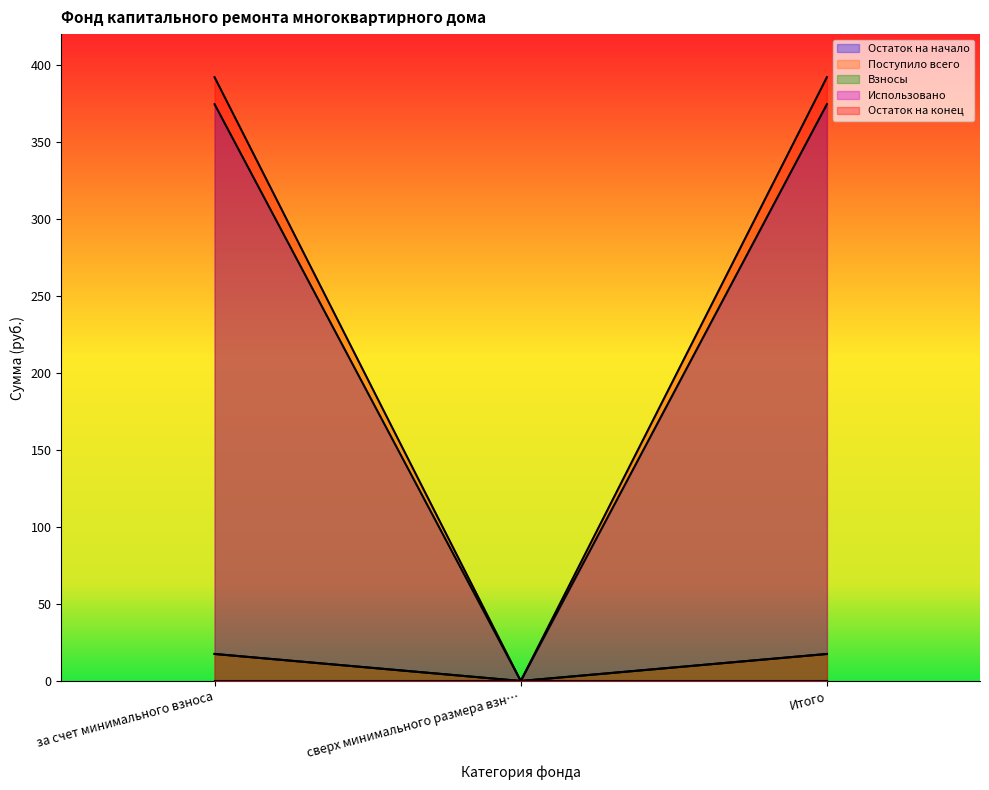

What is the difference between the maximum and minimum values in the Взносы series?

17.5